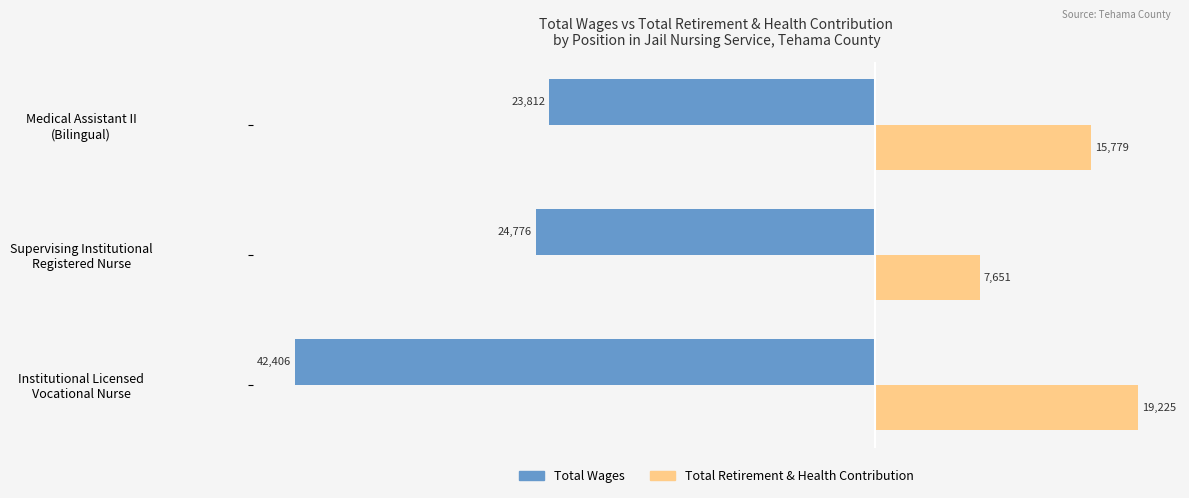

Which series has the largest range (max minus min)?

Total Wages